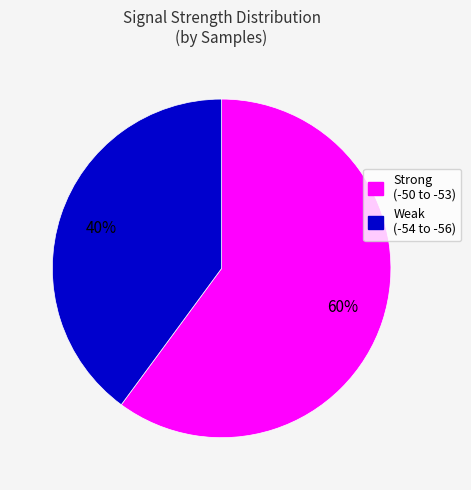

To the nearest percent, what is the average slice percentage?

50%